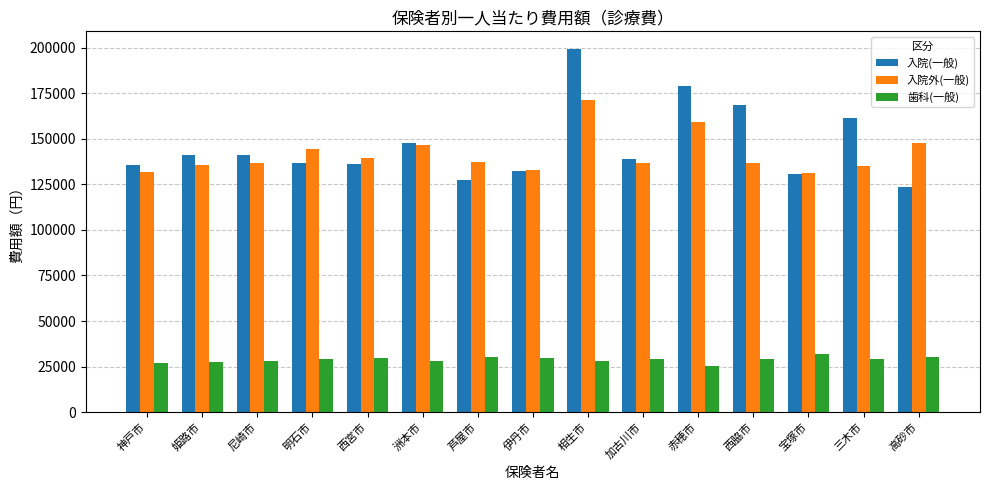

What is the maximum value for 歯科(一般)?

31644.4